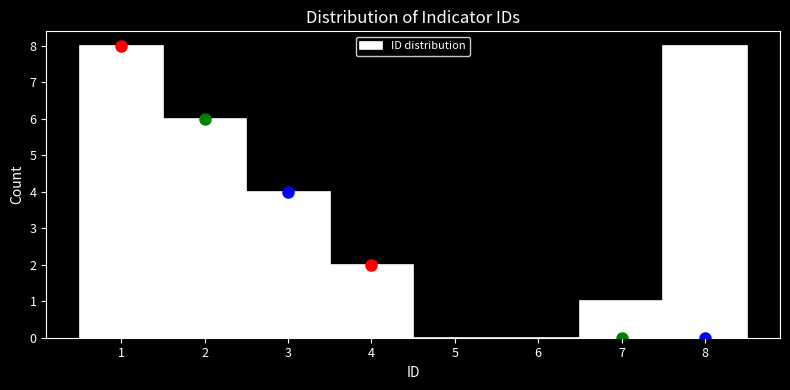

Reading left to right, list every bar in this chart as the range it spans on the x-axis followed by its height. The values are not printed on the chart, so give them approximately, as read against the axis.

0.5 to 1.5: 8
1.5 to 2.5: 6
2.5 to 3.5: 4
3.5 to 4.5: 2
4.5 to 5.5: 0
5.5 to 6.5: 0
6.5 to 7.5: 1
7.5 to 8.5: 8